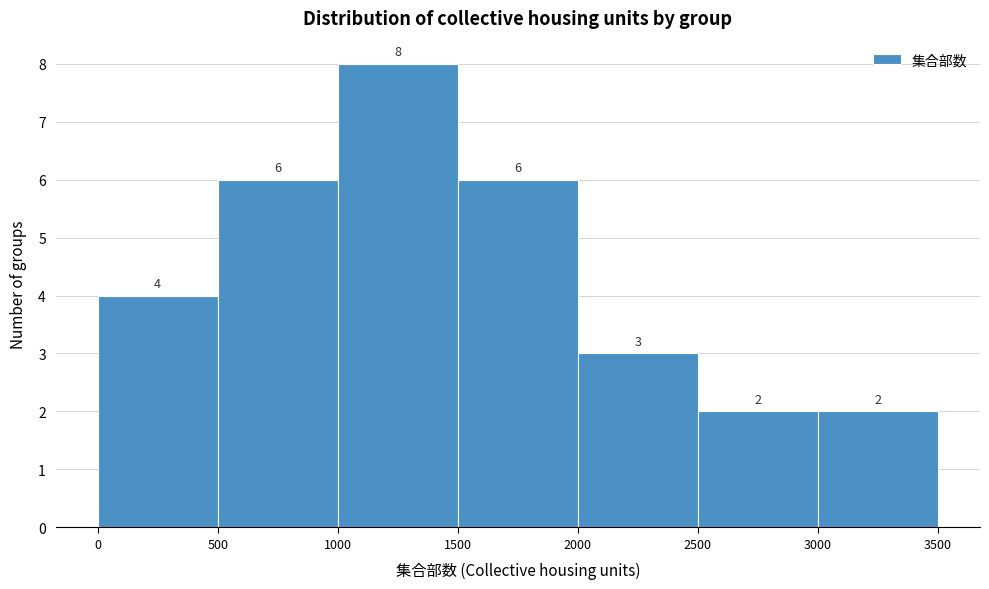

How tall is the bar that spans 1500 to 2000 on the x-axis?

6